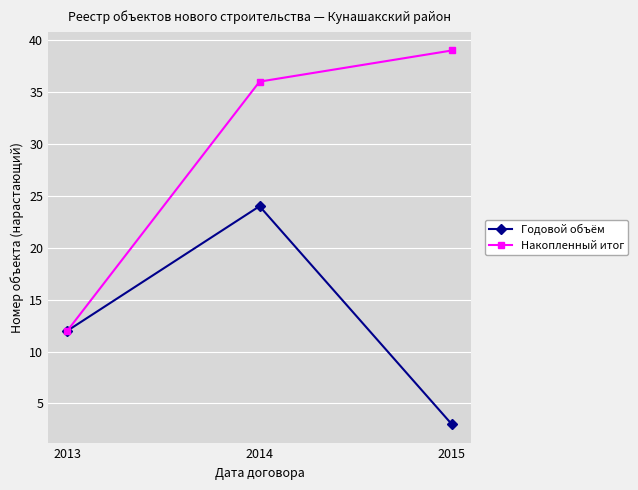

Which series changed the most between 2014 and 2015?

Годовой объём